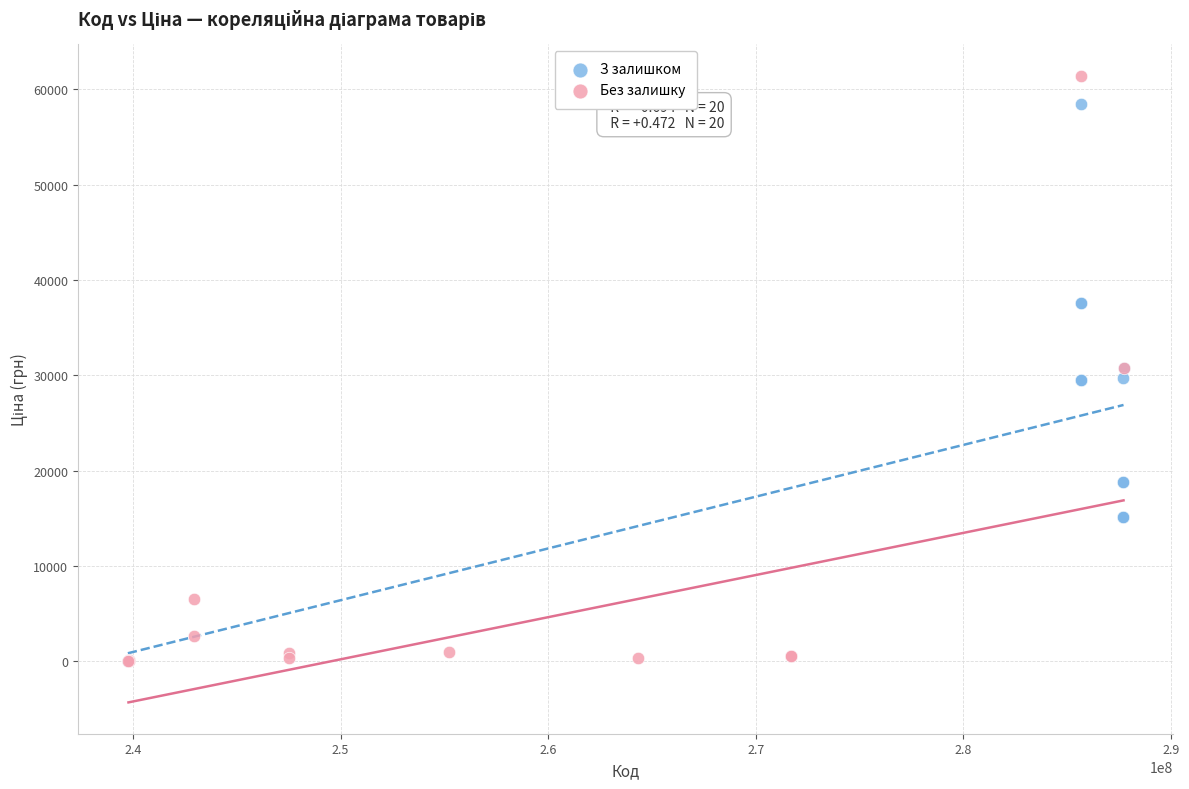

Which series has the largest Y range (max minus min)?

Без залишку